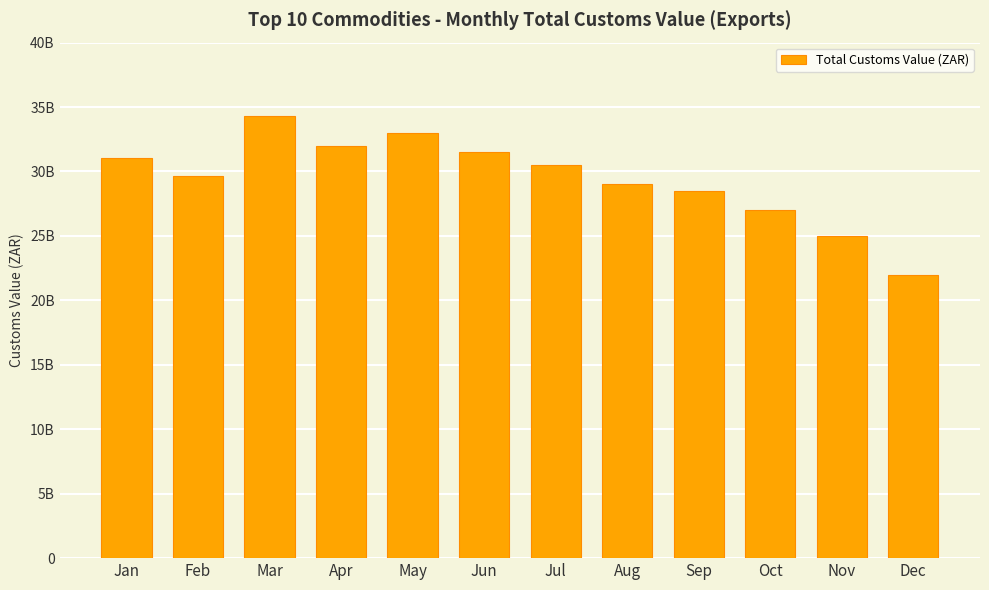

What is the value of the 6th bar from the left?

31500000000